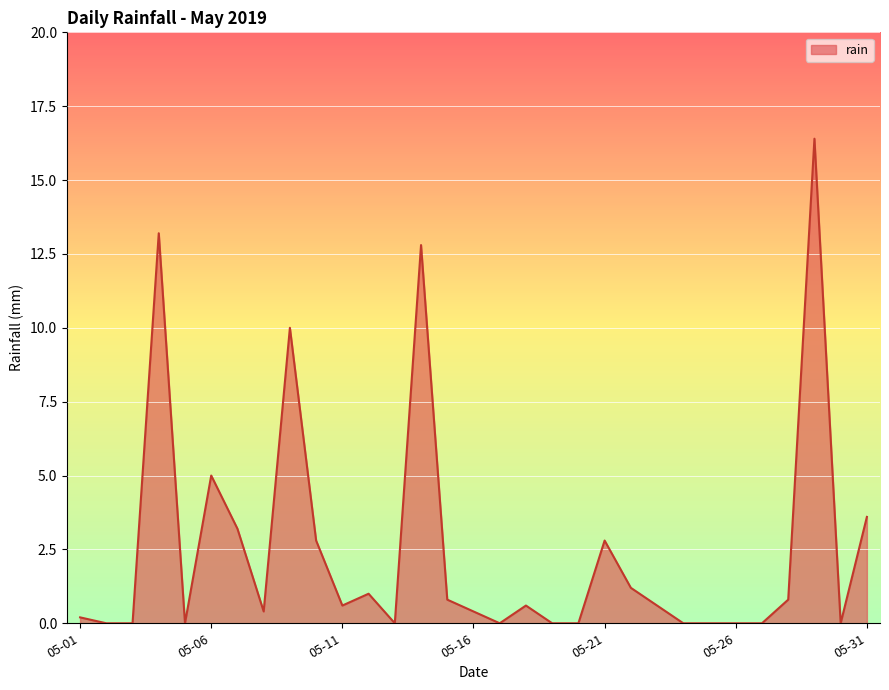

True or false: there are more than 1 points higher than both neighbors.

True